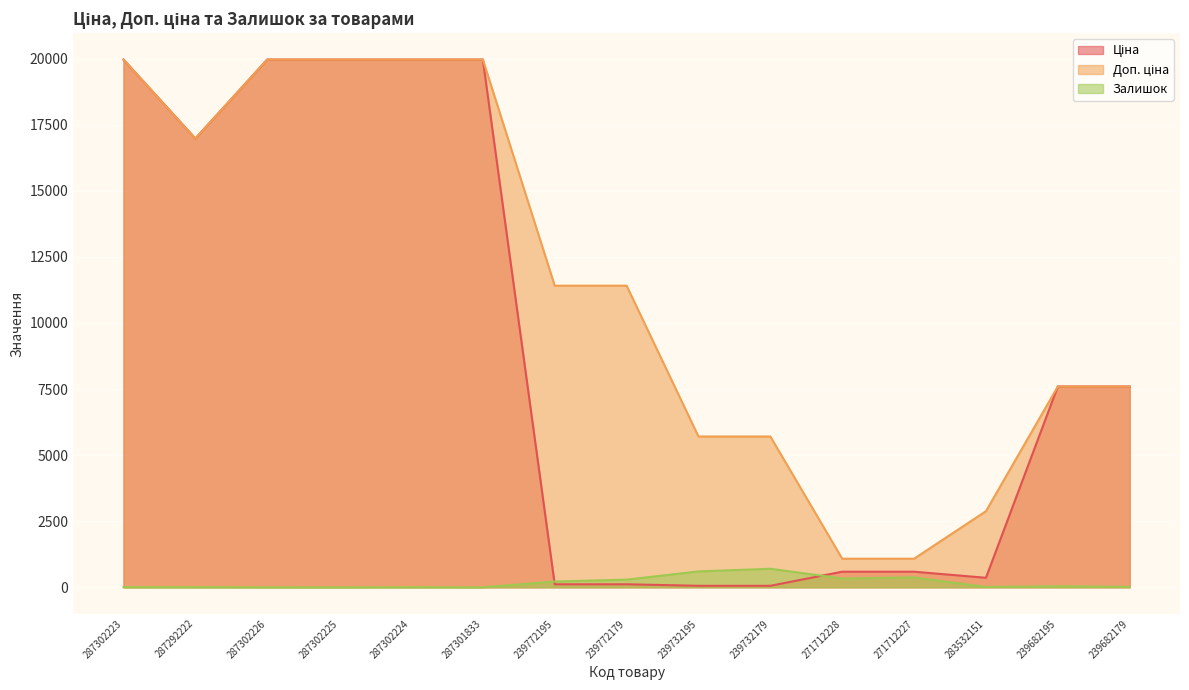

Which has a higher value, 287302224 or 287302226?

287302224